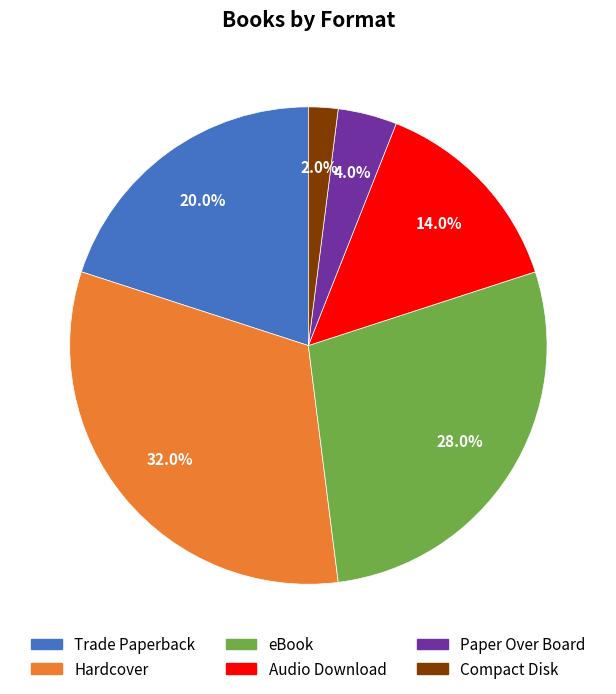

Count the number of slices in the pie.

6